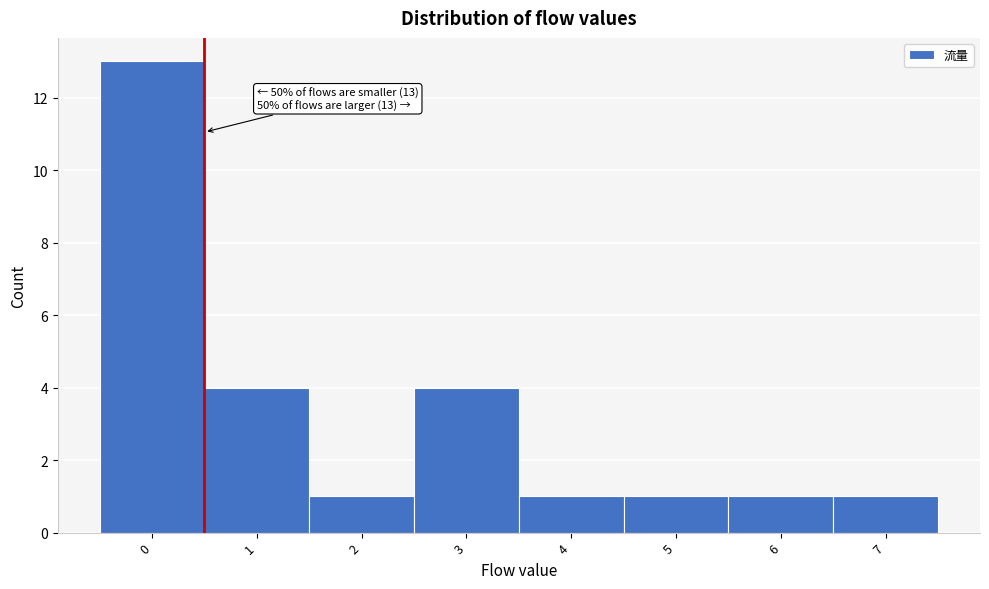

Which range on the x-axis has the tallest bar?

-0.5 to 0.5